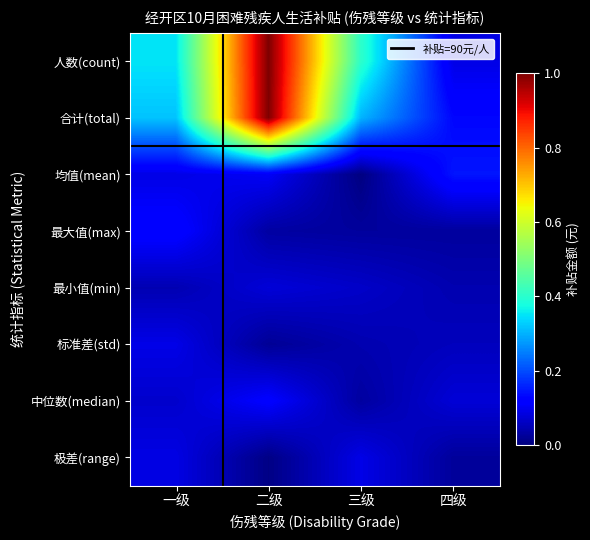

Which series changed the most between 二级 and 四级?

人数(count)